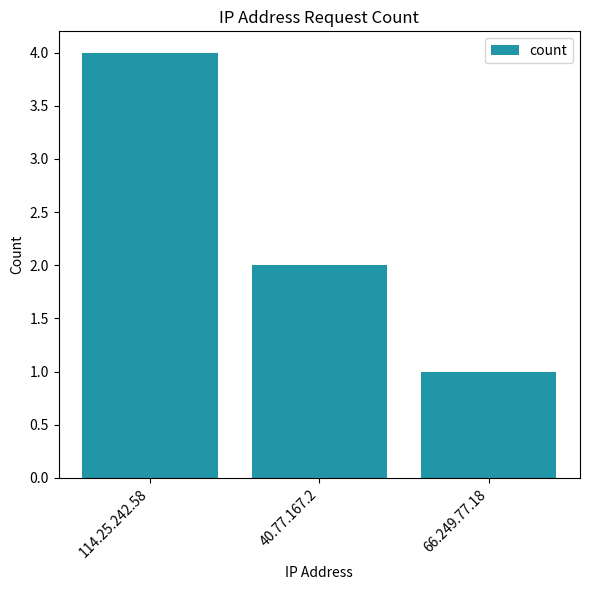

Rank the categories by value from lowest to highest.

66.249.77.18, 40.77.167.2, 114.25.242.58